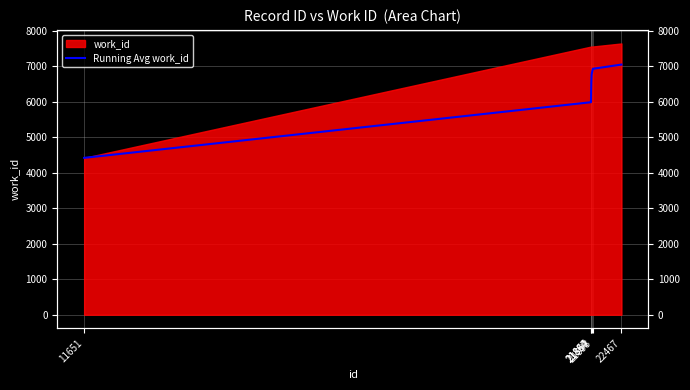

List the labels in order of value, smallest first.

11651, 21854, 21860, 21867, 21893, 22467